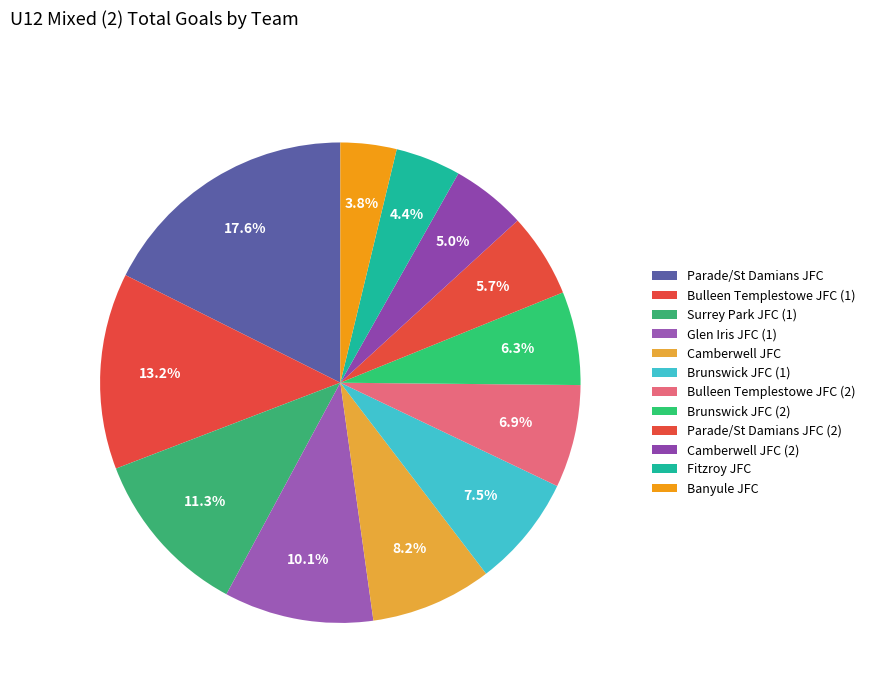

Which category has the biggest portion of the pie?

Parade/St Damians JFC